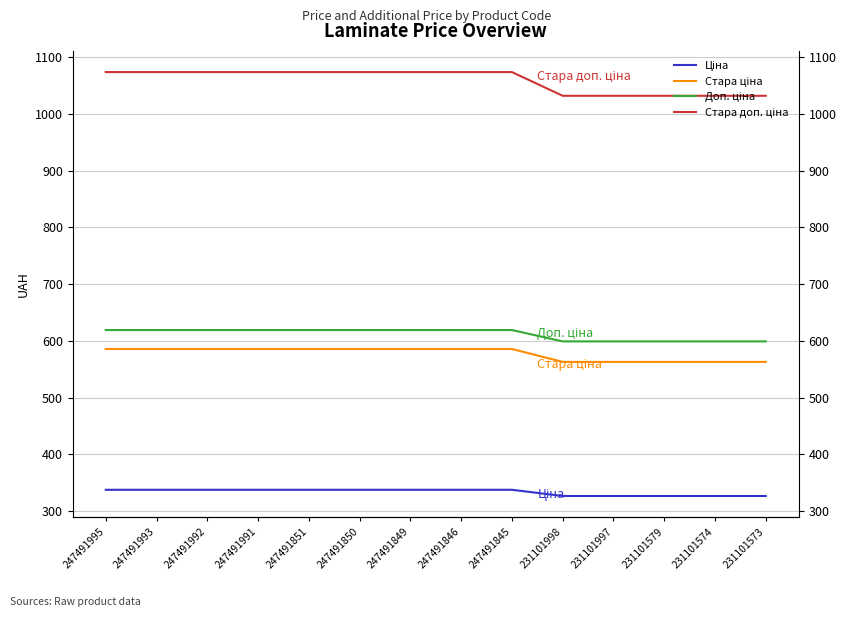

At which category is the sum across all series the highest?

247491995